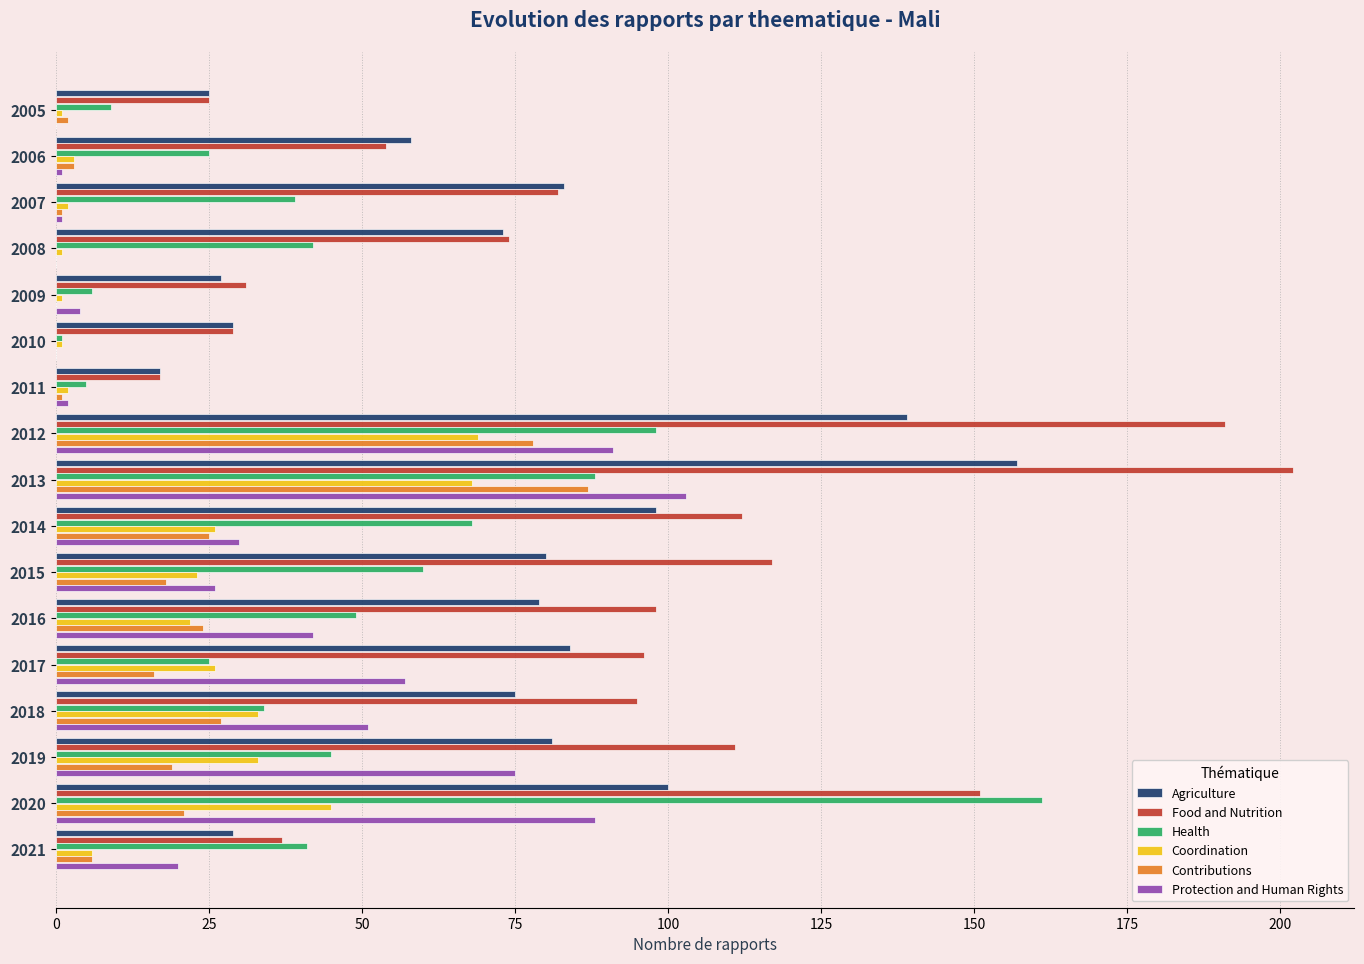

Which series changed the most between 2005 and 2008?

Food and Nutrition